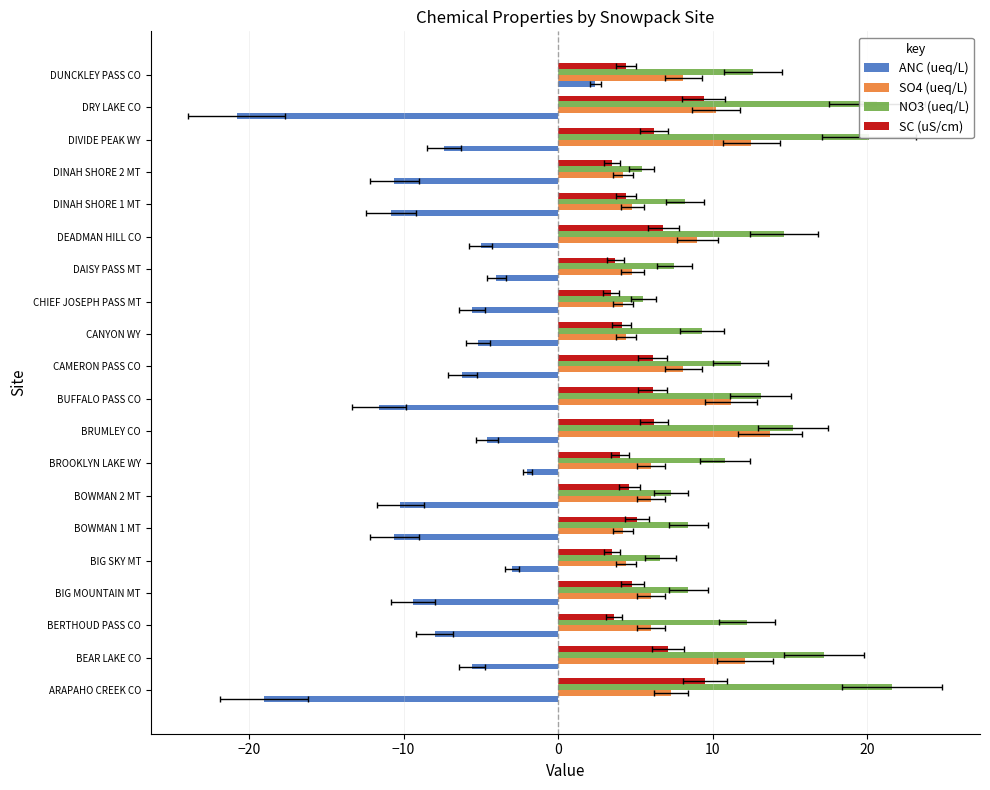

At how many categories does at least one series exceed -18?

20